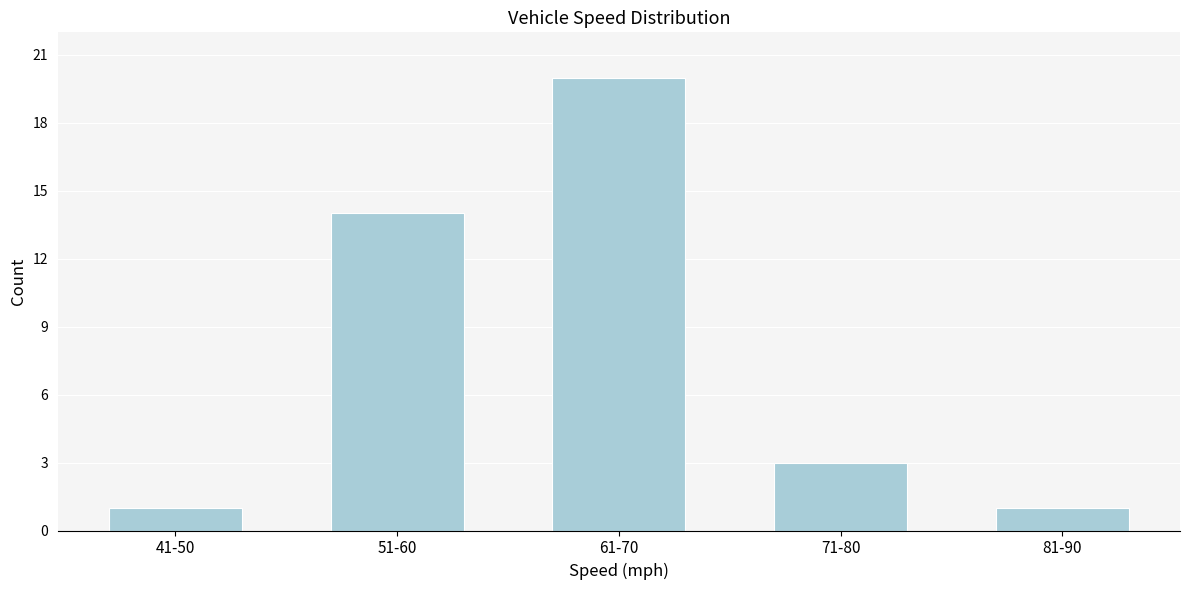

Reading right to left, what are all the values shown in this chart?

81-90=1	71-80=3	61-70=20	51-60=14	41-50=1